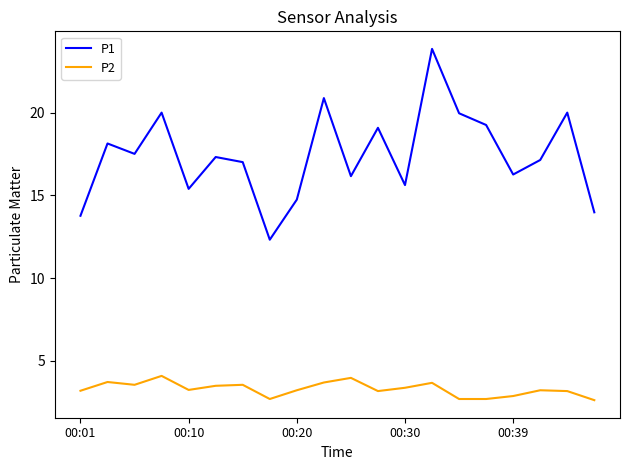

True or false: P1 and P2 intersect in this chart.

False